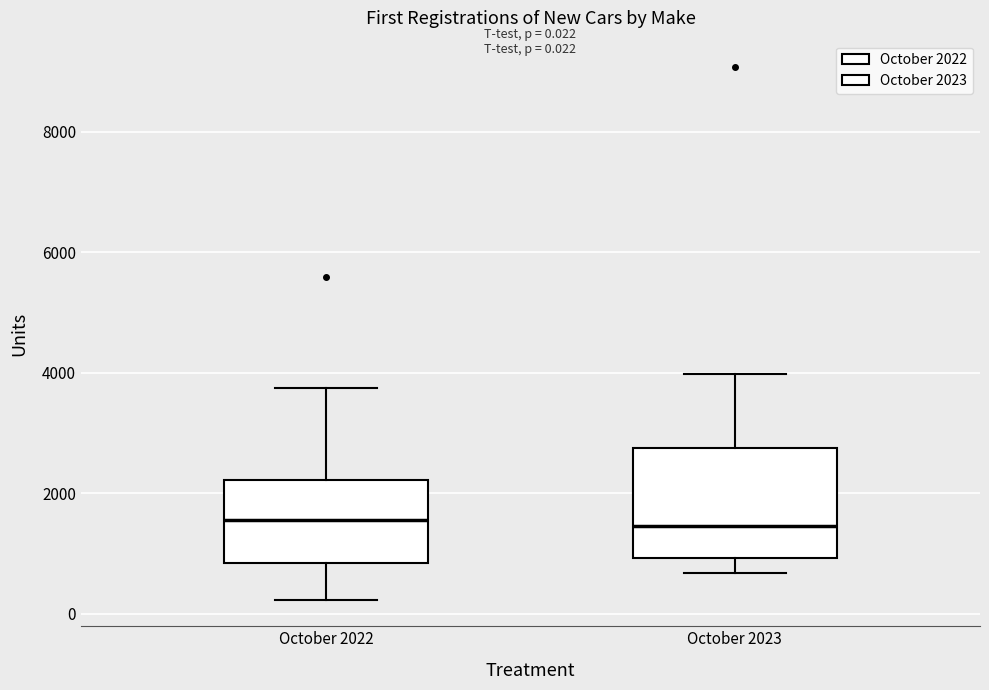

Comparing the boxes themselves (not the whiskers), which one is the tallest?

October 2023